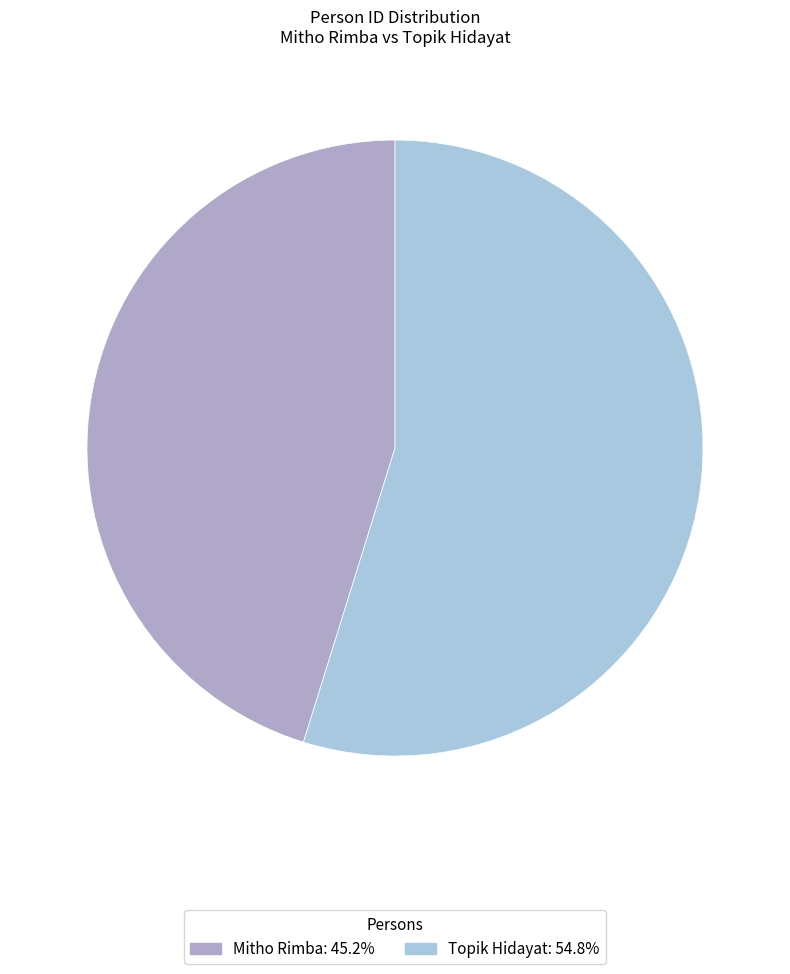

Rank the categories by value from lowest to highest.

Mitho Rimba, Topik Hidayat